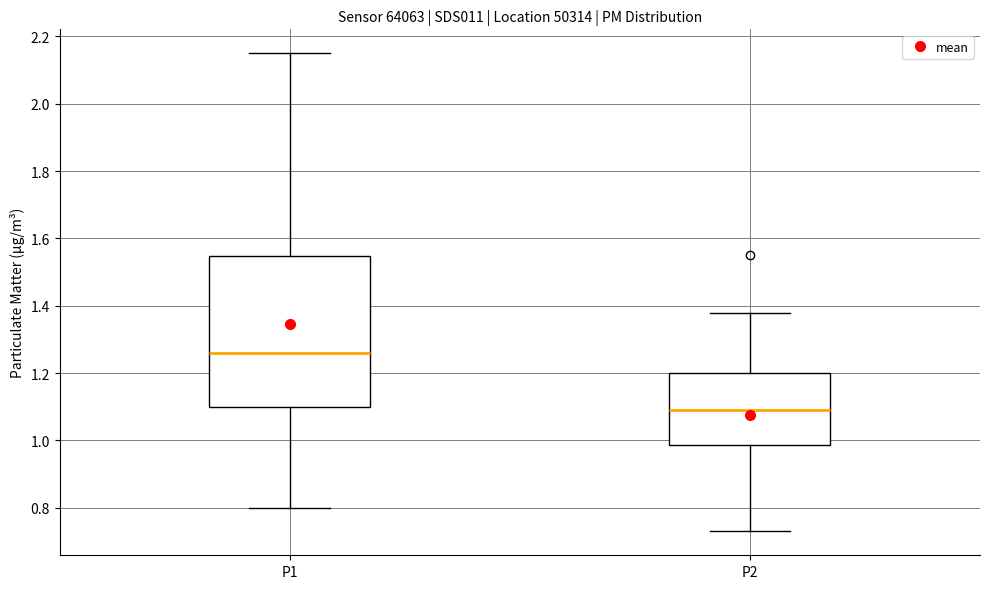

Reading left to right, transcribe this box plot: for each box, give where its median line is, the range the box spans, and where its two whiskers end, as read against the y-axis. The values are not printed on the chart, so give them approximately, as read against the axis.

P1: median 1.26, box 1.10 to 1.54, whiskers 0.80 to 2.16
P2: median 1.10, box 0.98 to 1.20, whiskers 0.74 to 1.38